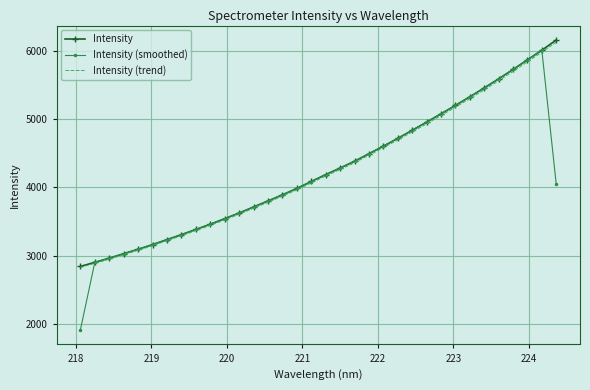

Which series has the widest spread of values?

Intensity (smoothed)